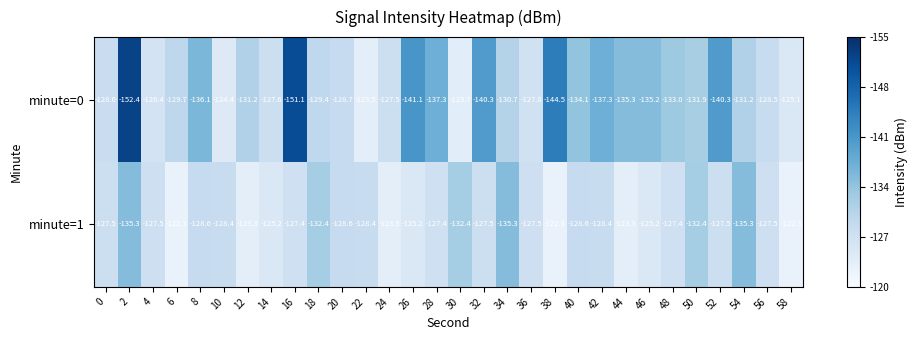

What is the difference between the minute=0 values at 14 and 48?

5.4